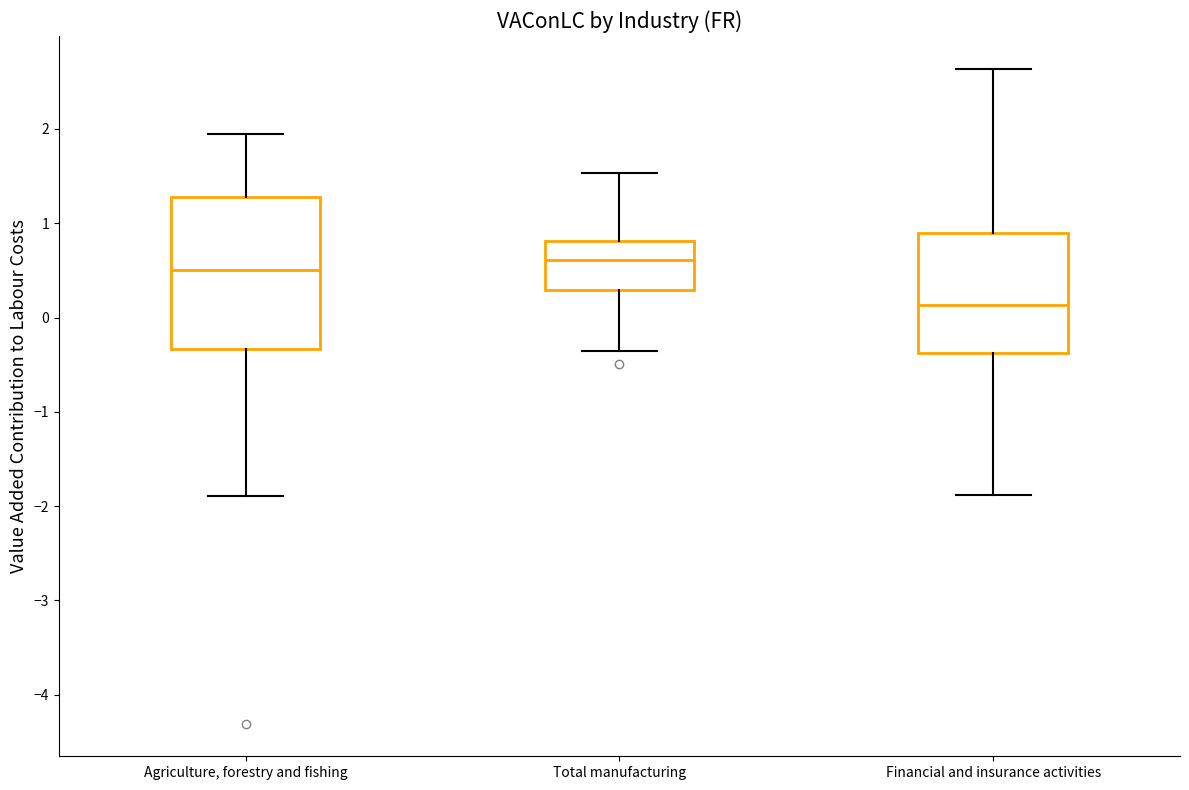

Which box's median line is the lowest?

Financial and insurance activities